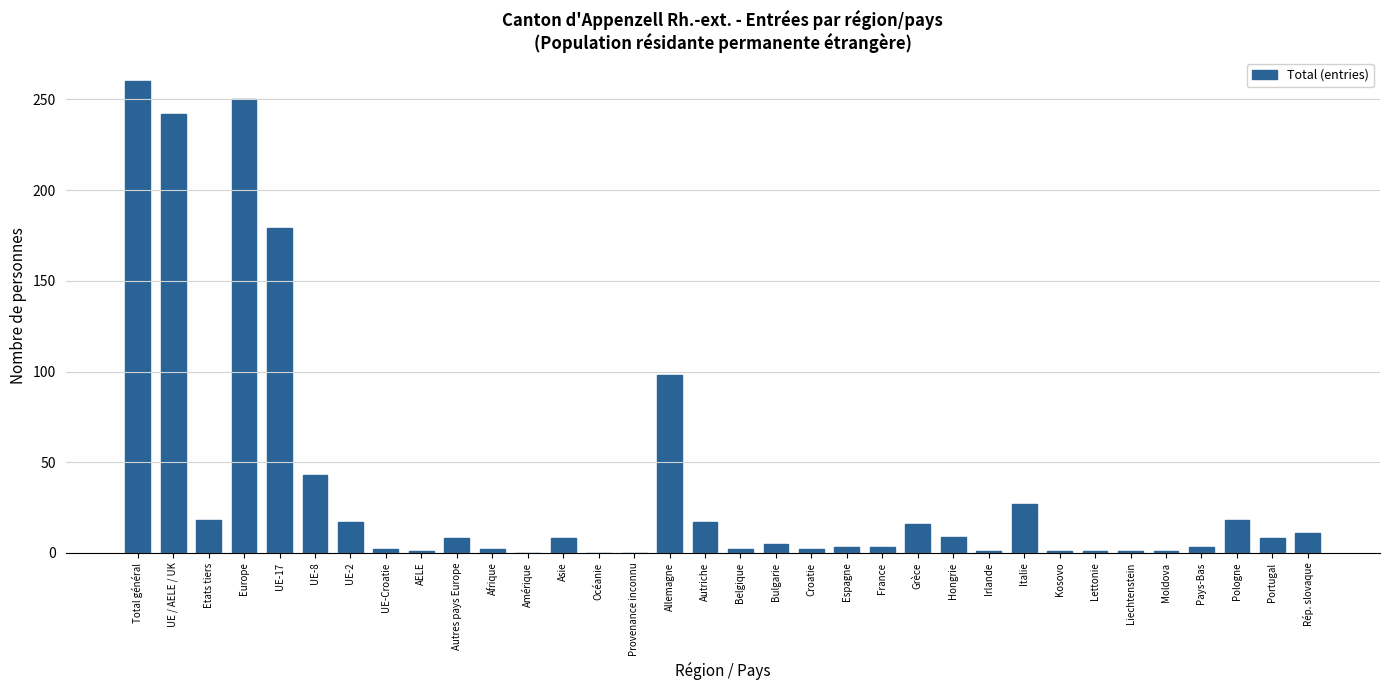

What is the greatest value displayed?

260